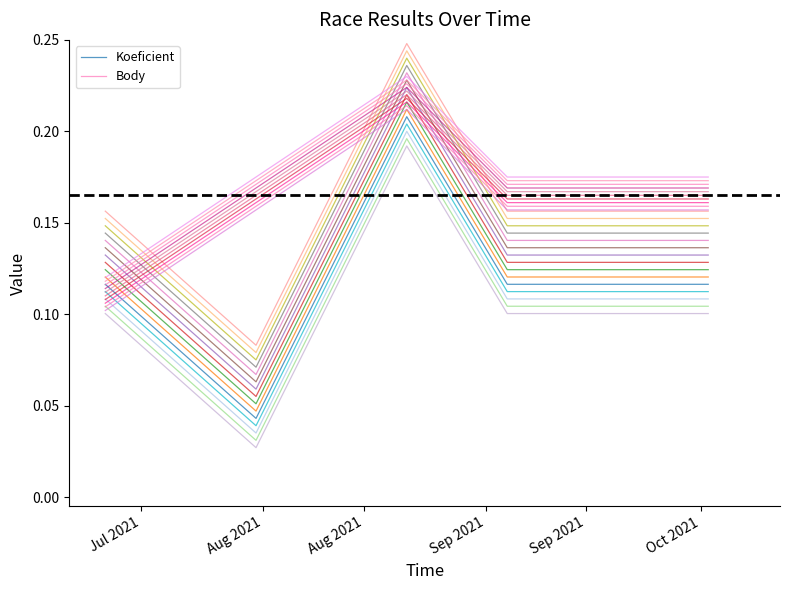

How many distinct data groups are displayed?

2